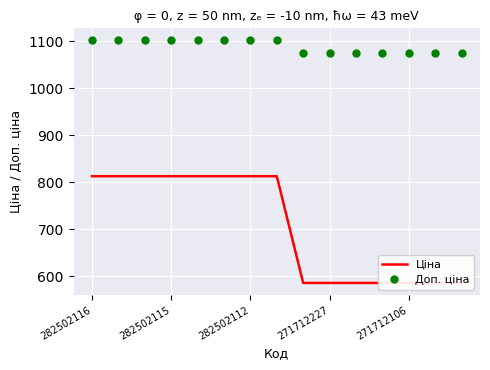

How many lines are shown in the chart?

2